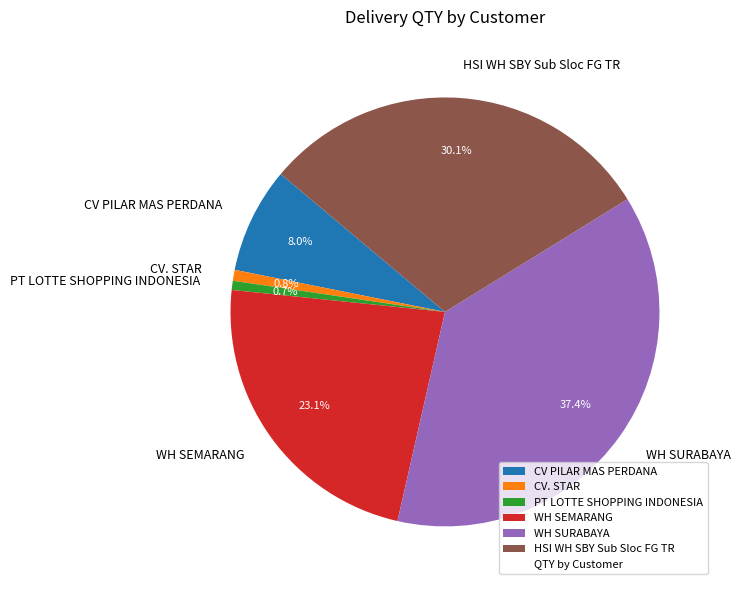

To the nearest percent, what is the combined percentage of HSI WH SBY Sub Sloc FG TR and WH SURABAYA?

67%